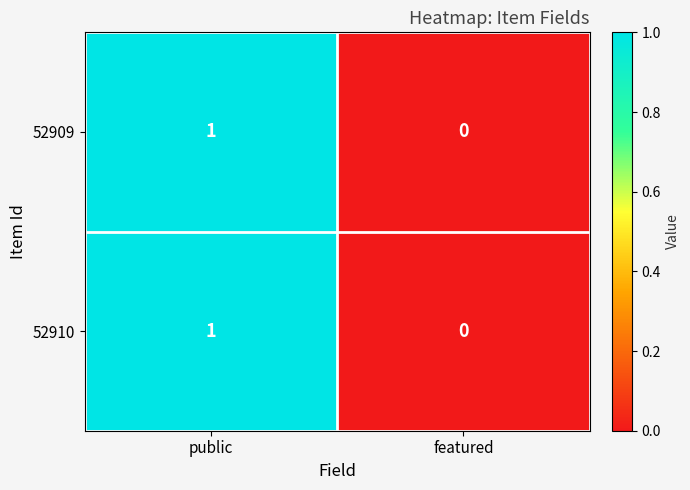

At which label does 52910 reach its peak?

public